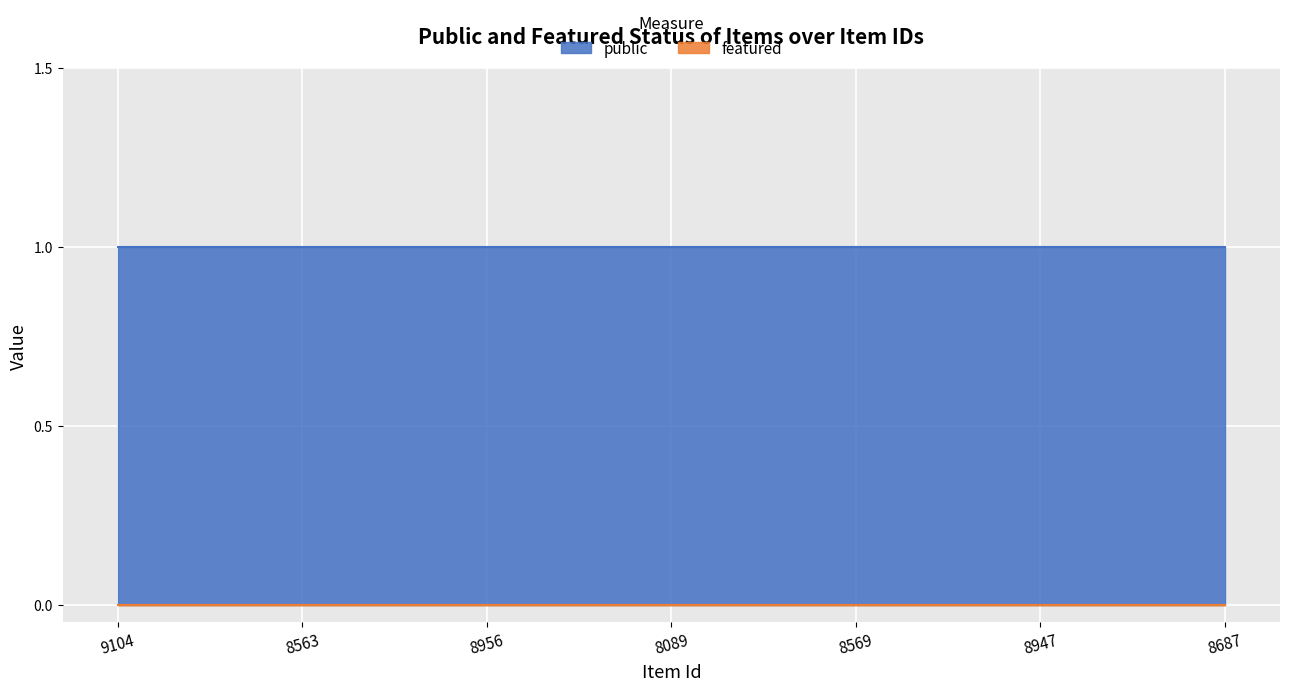

Is it true that public equals 1 at 8947?

False